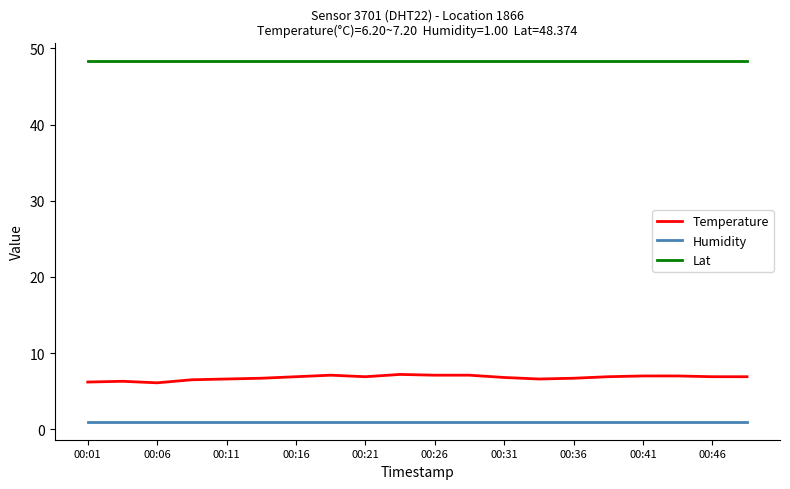

Rank the series by their maximum value, from lowest to highest.

Humidity, Temperature, Lat